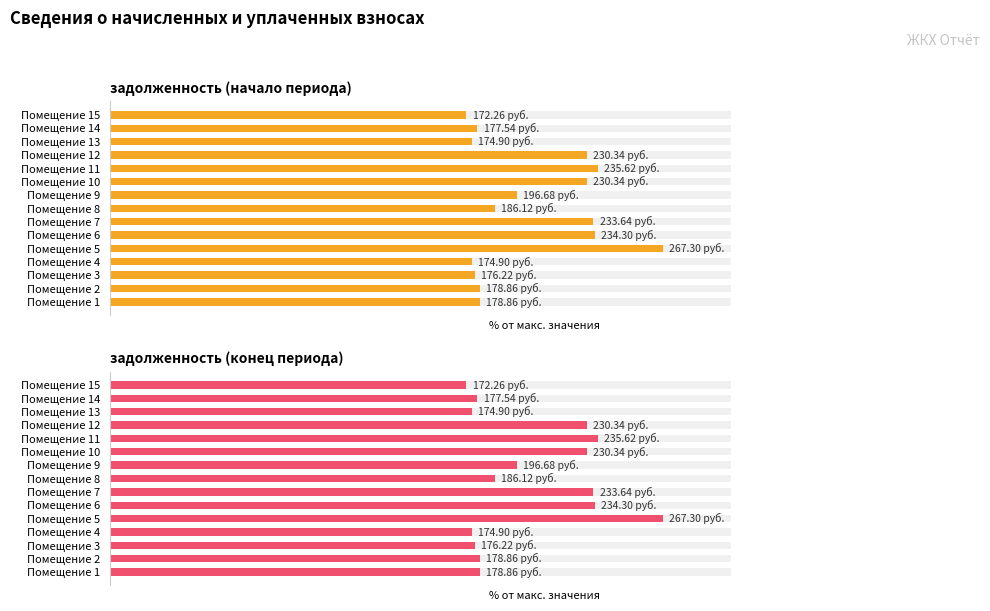

Reading left to right, what are all the values shown in this chart?

задолженность (начало периода): 59.6	59.6	58.7	58.3	89.1	78.1	77.9	62.0	65.6	76.8	78.5	76.8	58.3	59.2	57.4
задолженность (конец периода): 59.6	59.6	58.7	58.3	89.1	78.1	77.9	62.0	65.6	76.8	78.5	76.8	58.3	59.2	57.4